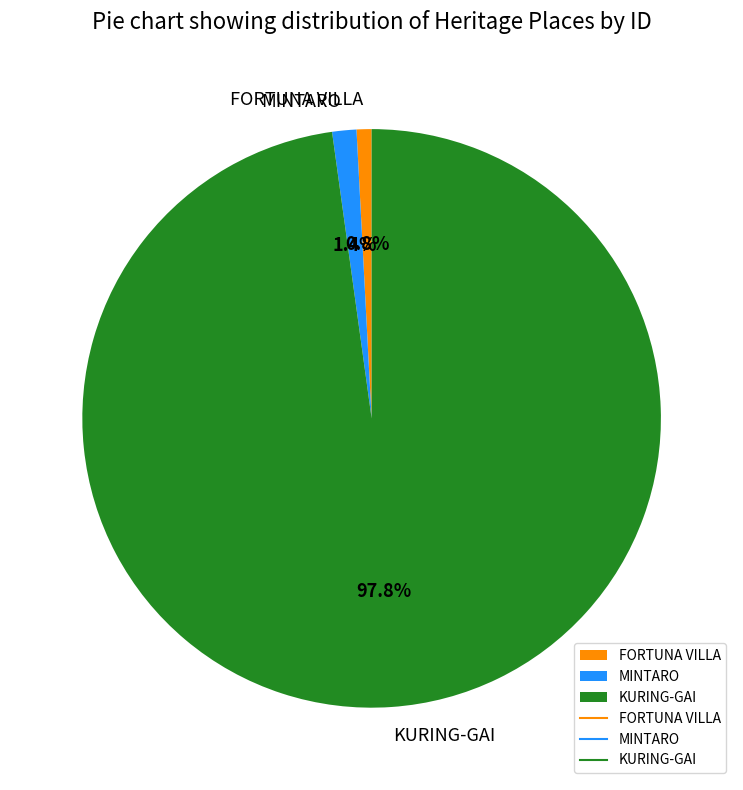

To the nearest percent, what is the difference between the largest and smallest slice percentages?

97%